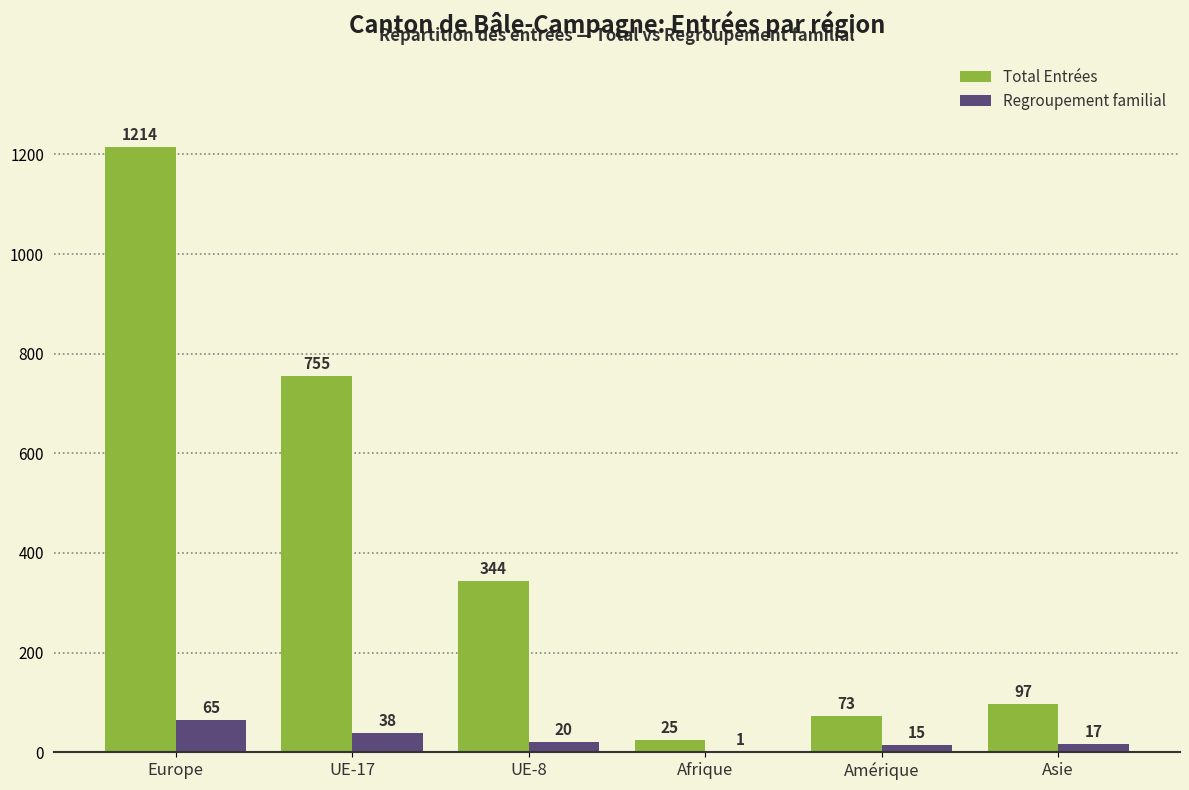

The Total Entrées series shows 459 at UE-8. True or false?

False